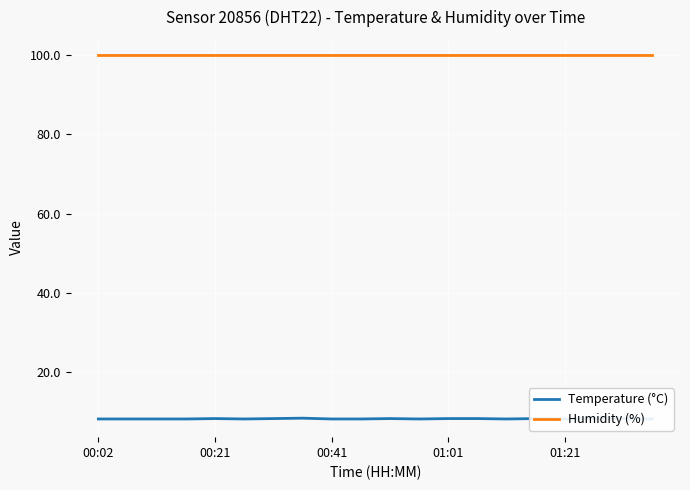

True or false: Humidity (%) and Temperature (°C) cross at least once.

False